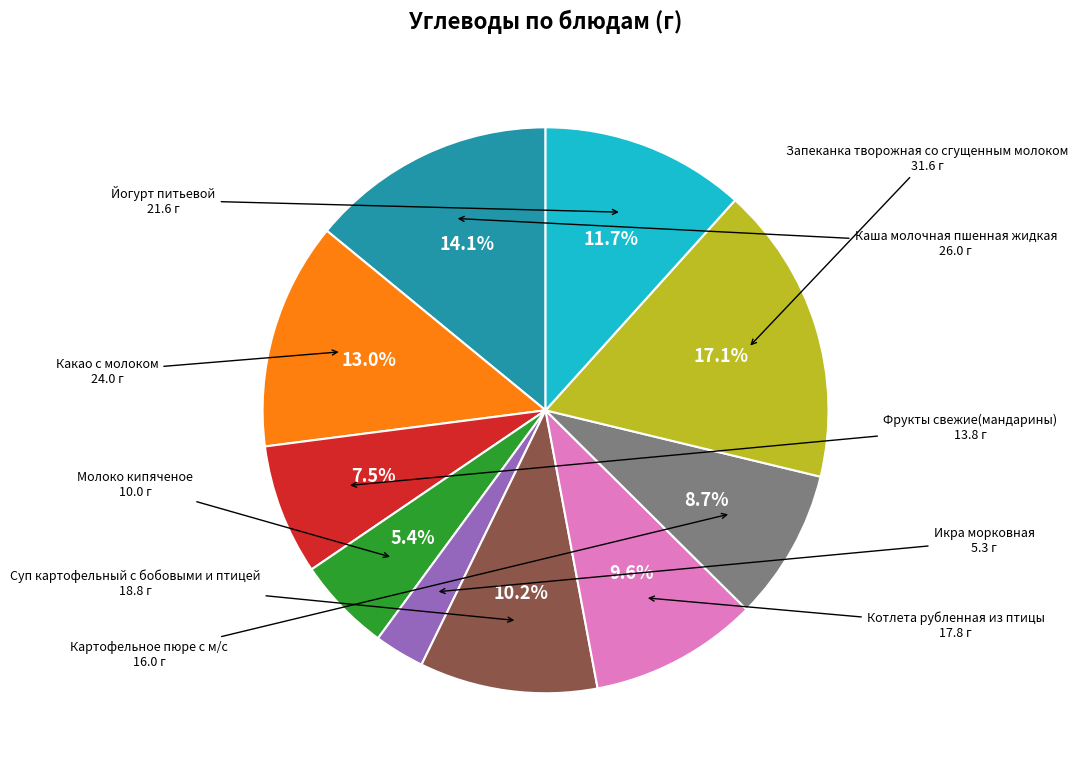

Is there any slice that represents more than half of the pie?

No